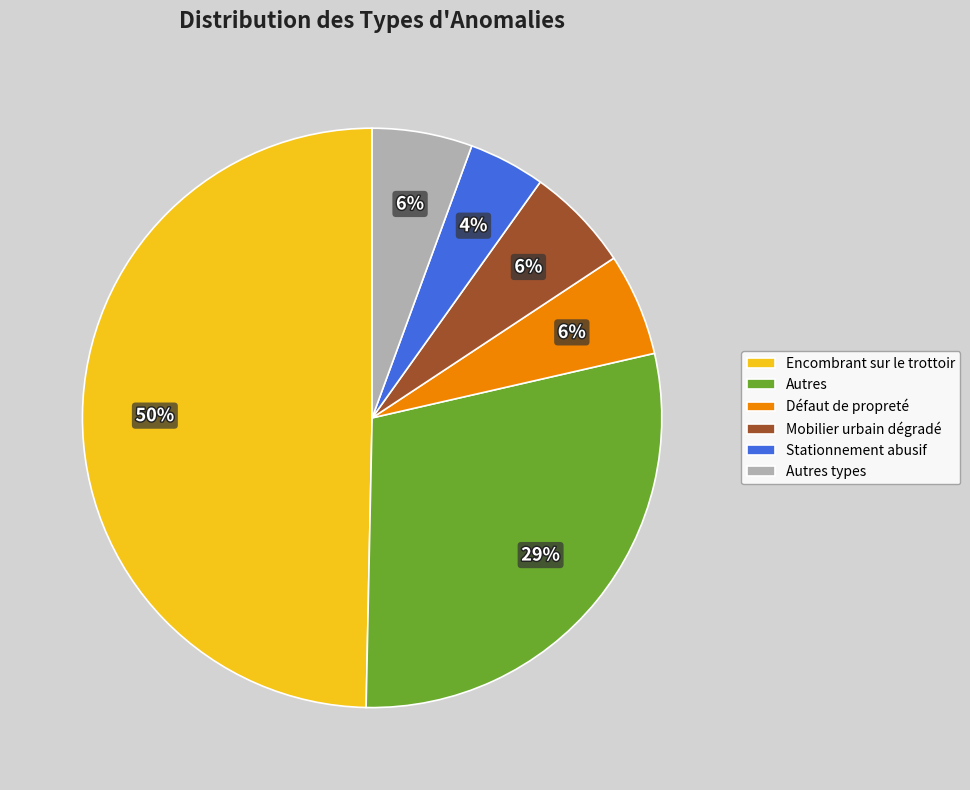

Is the sum of Encombrant sur le trottoir and Défaut de propreté greater than half?

Yes